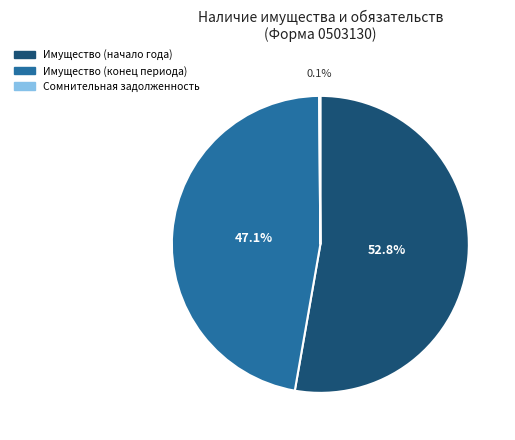

Does any single category account for the majority?

Yes